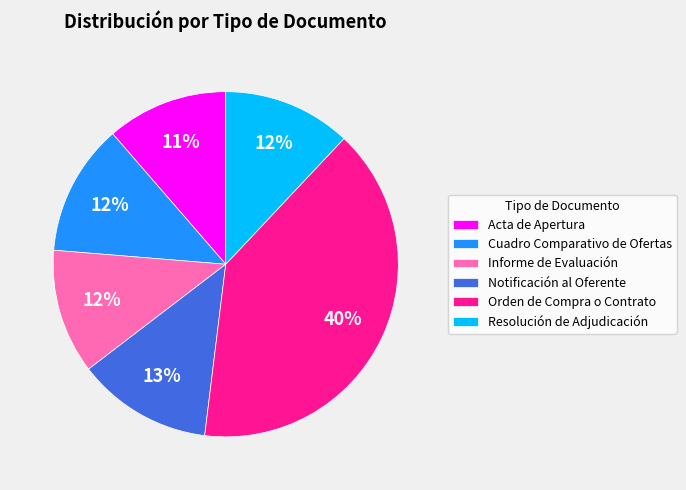

Do Acta de Apertura and Informe de Evaluación together represent more than half of the pie?

No